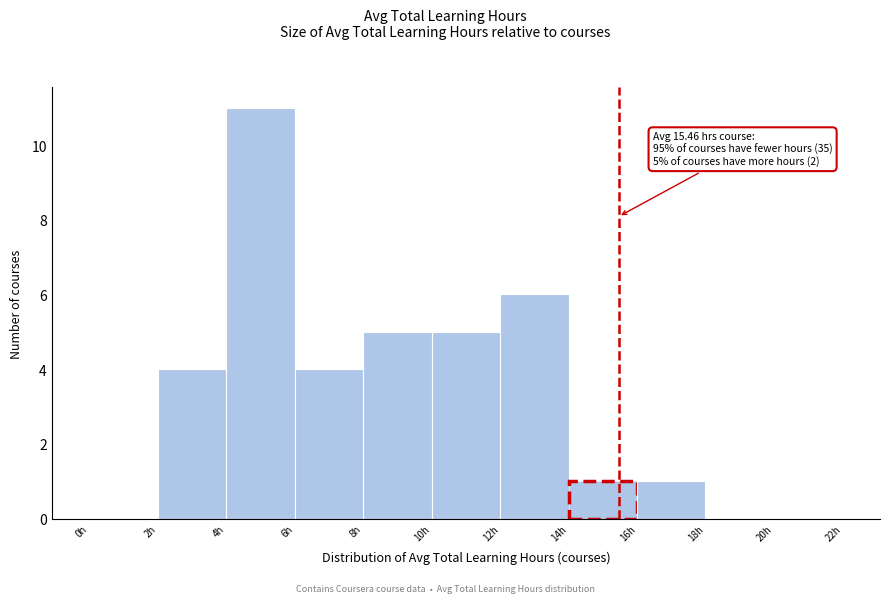

Over which range of the x-axis is the bar tallest?

4 to 6